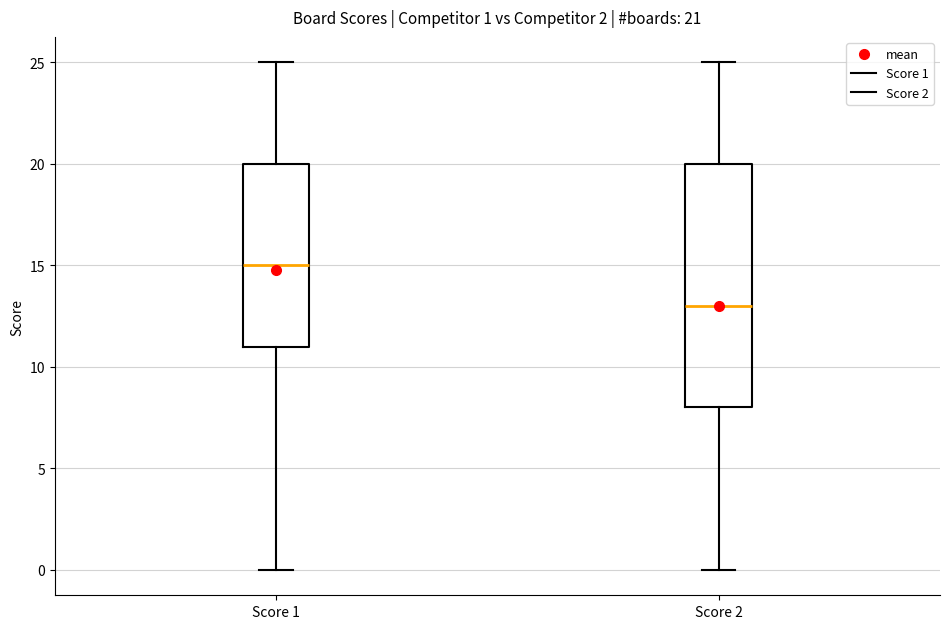

Comparing the boxes themselves (not the whiskers), which one is the tallest?

Score 2